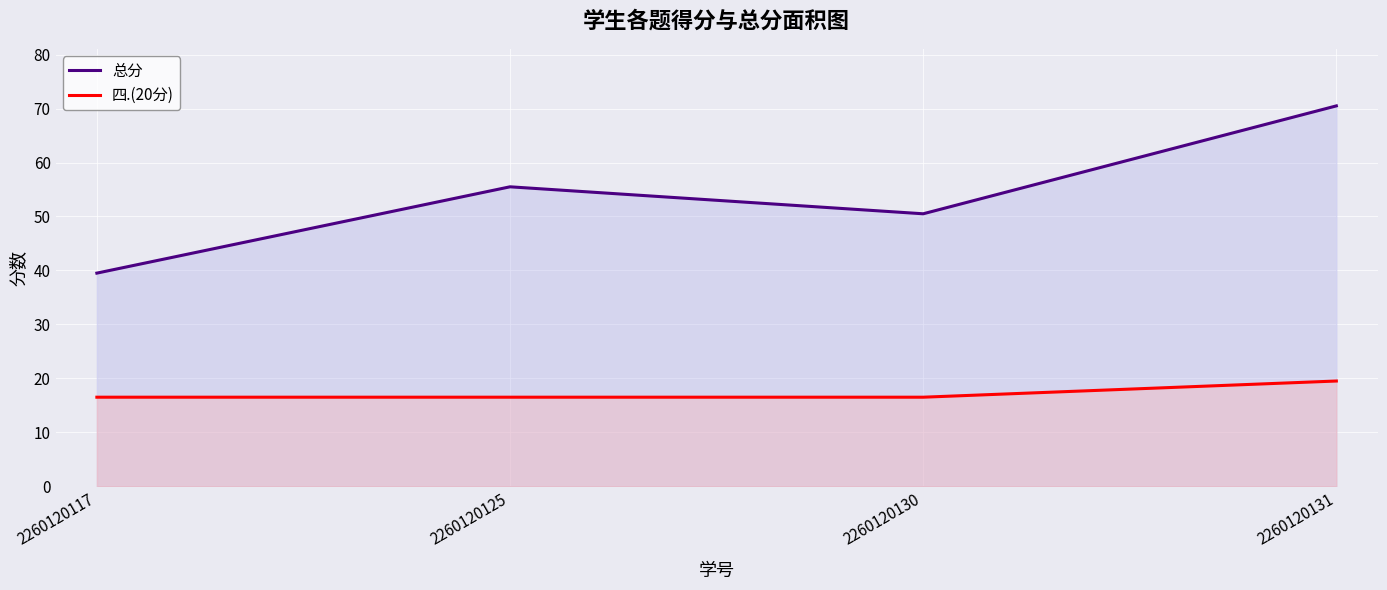

What is the sum of all 四.(20分) values?

69.0